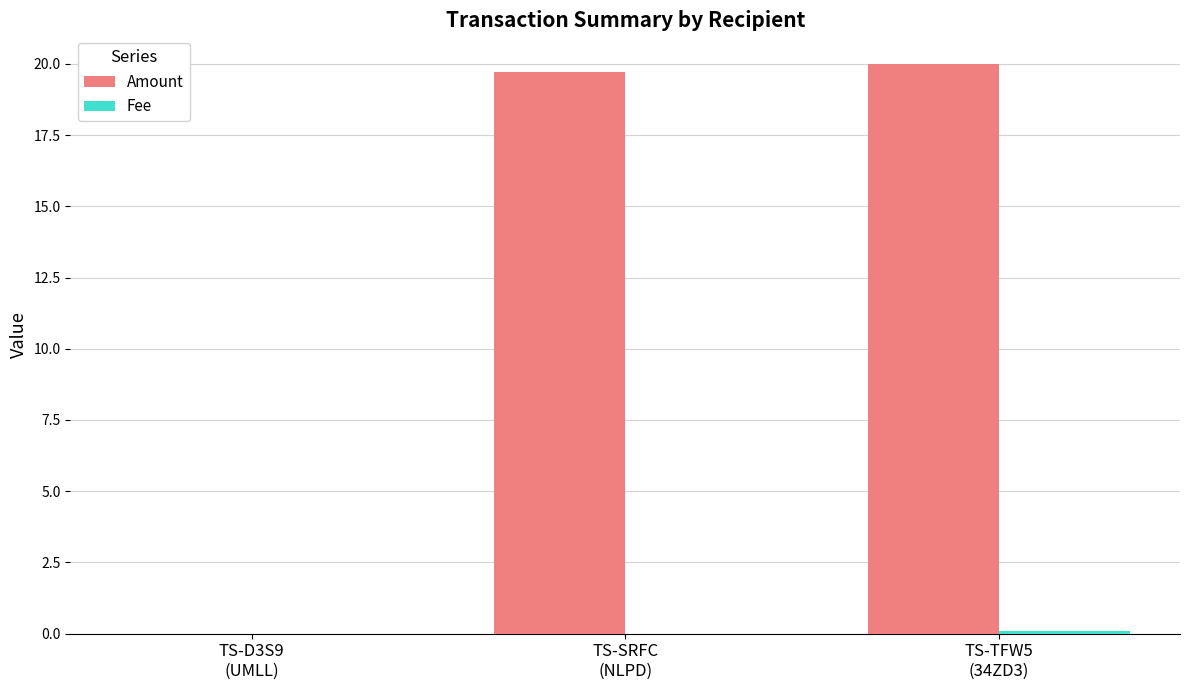

Which series has the largest total across all categories?

Amount